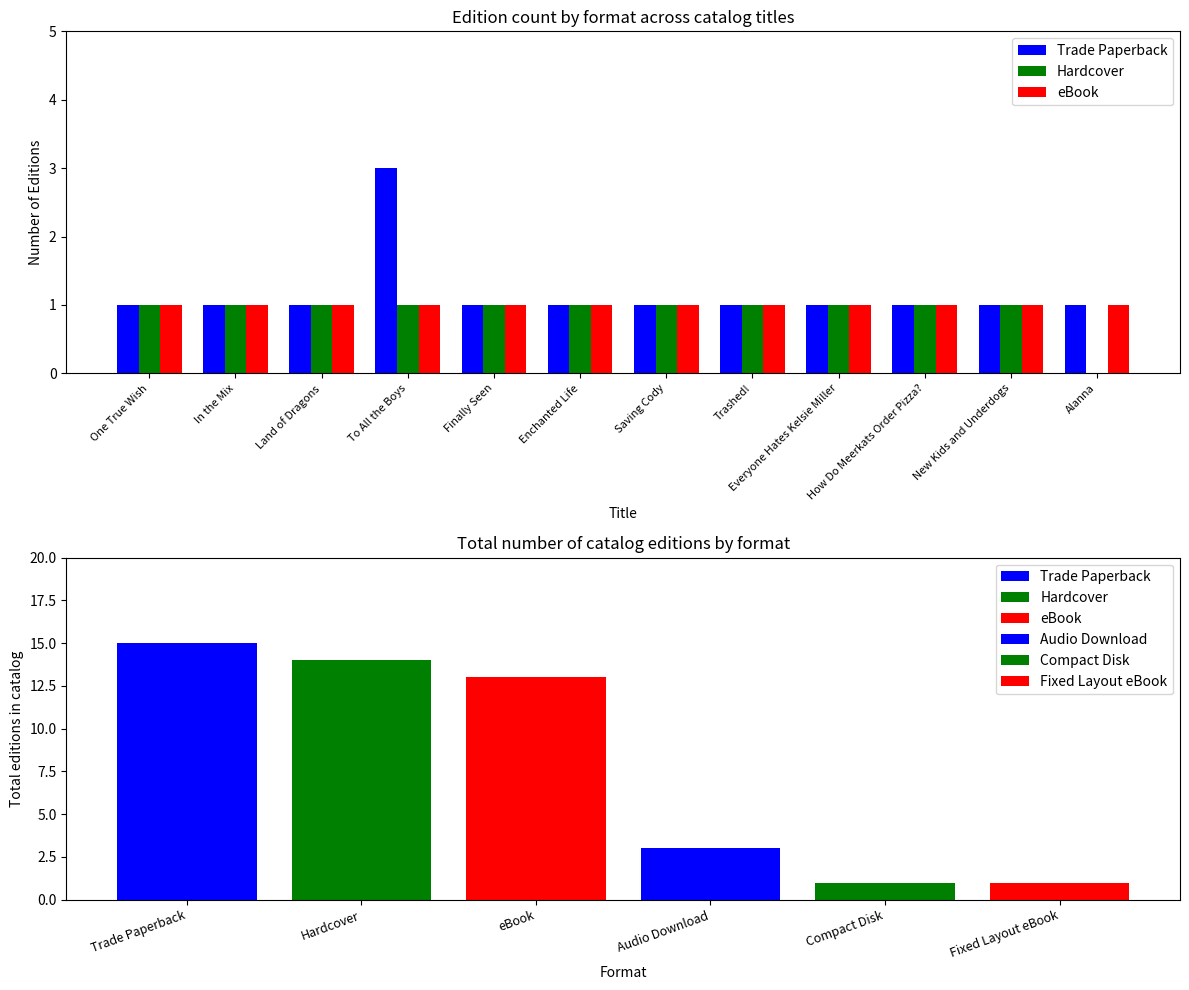

At which label does Hardcover reach its peak?

One True Wish